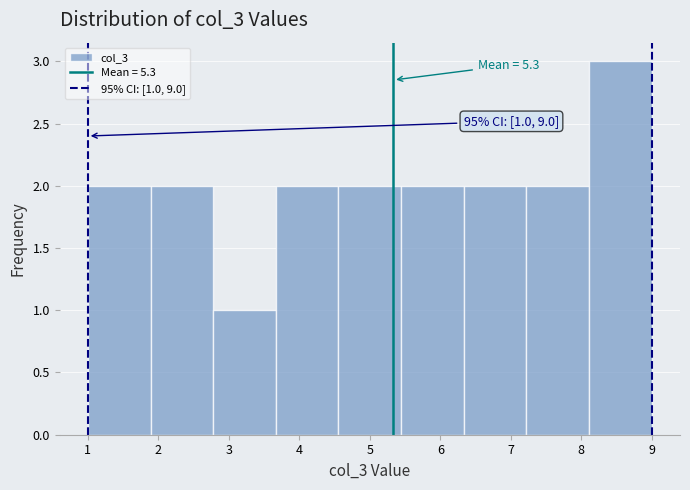

Over which range of the x-axis is the bar tallest?

8.1 to 9.0